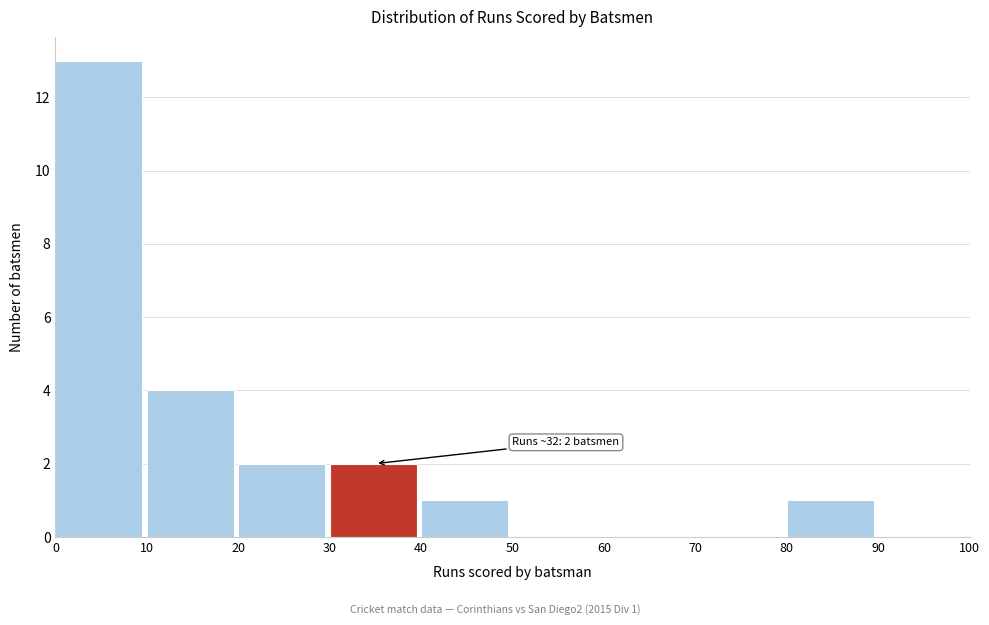

Over which range of the x-axis is the bar tallest?

0 to 10